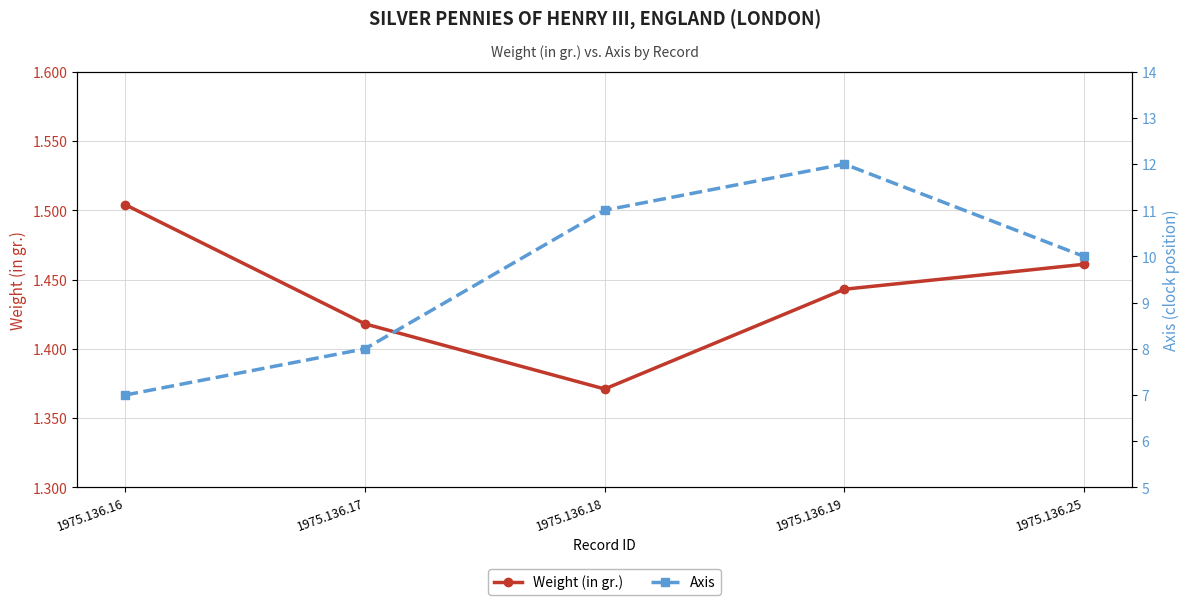

Reading right to left, list all the values displayed in this chart.

Weight (in gr.): 1975.136.25=1.5	1975.136.19=1.4	1975.136.18=1.4	1975.136.17=1.4	1975.136.16=1.5
Axis: 1975.136.25=10.0	1975.136.19=12.0	1975.136.18=11.0	1975.136.17=8.0	1975.136.16=7.0